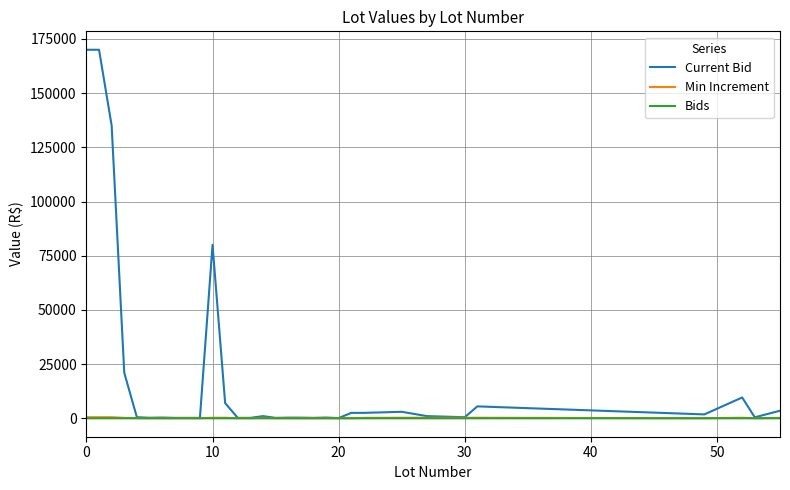

Which series has the largest total across all categories?

Current Bid